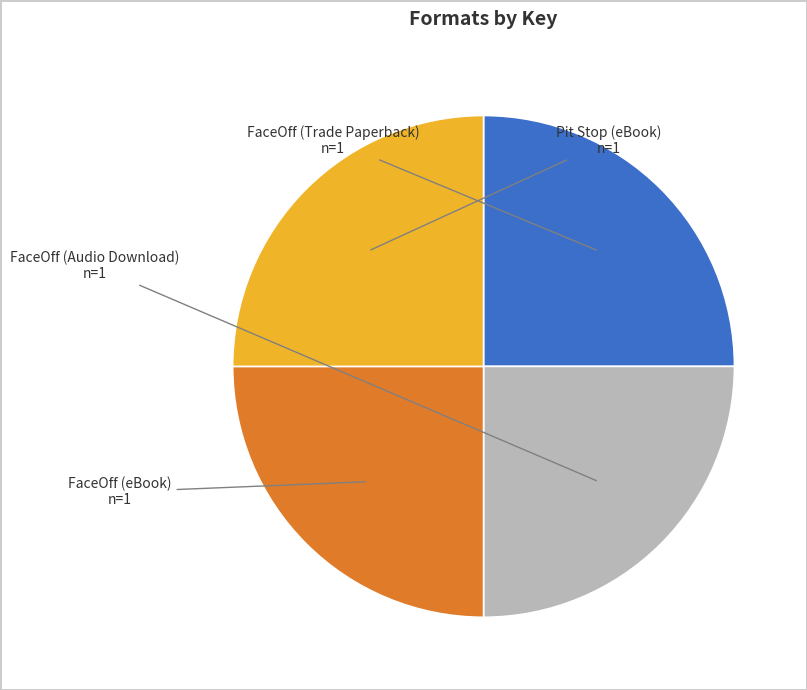

Does FaceOff (Audio Download) account for over 50% of the chart?

No